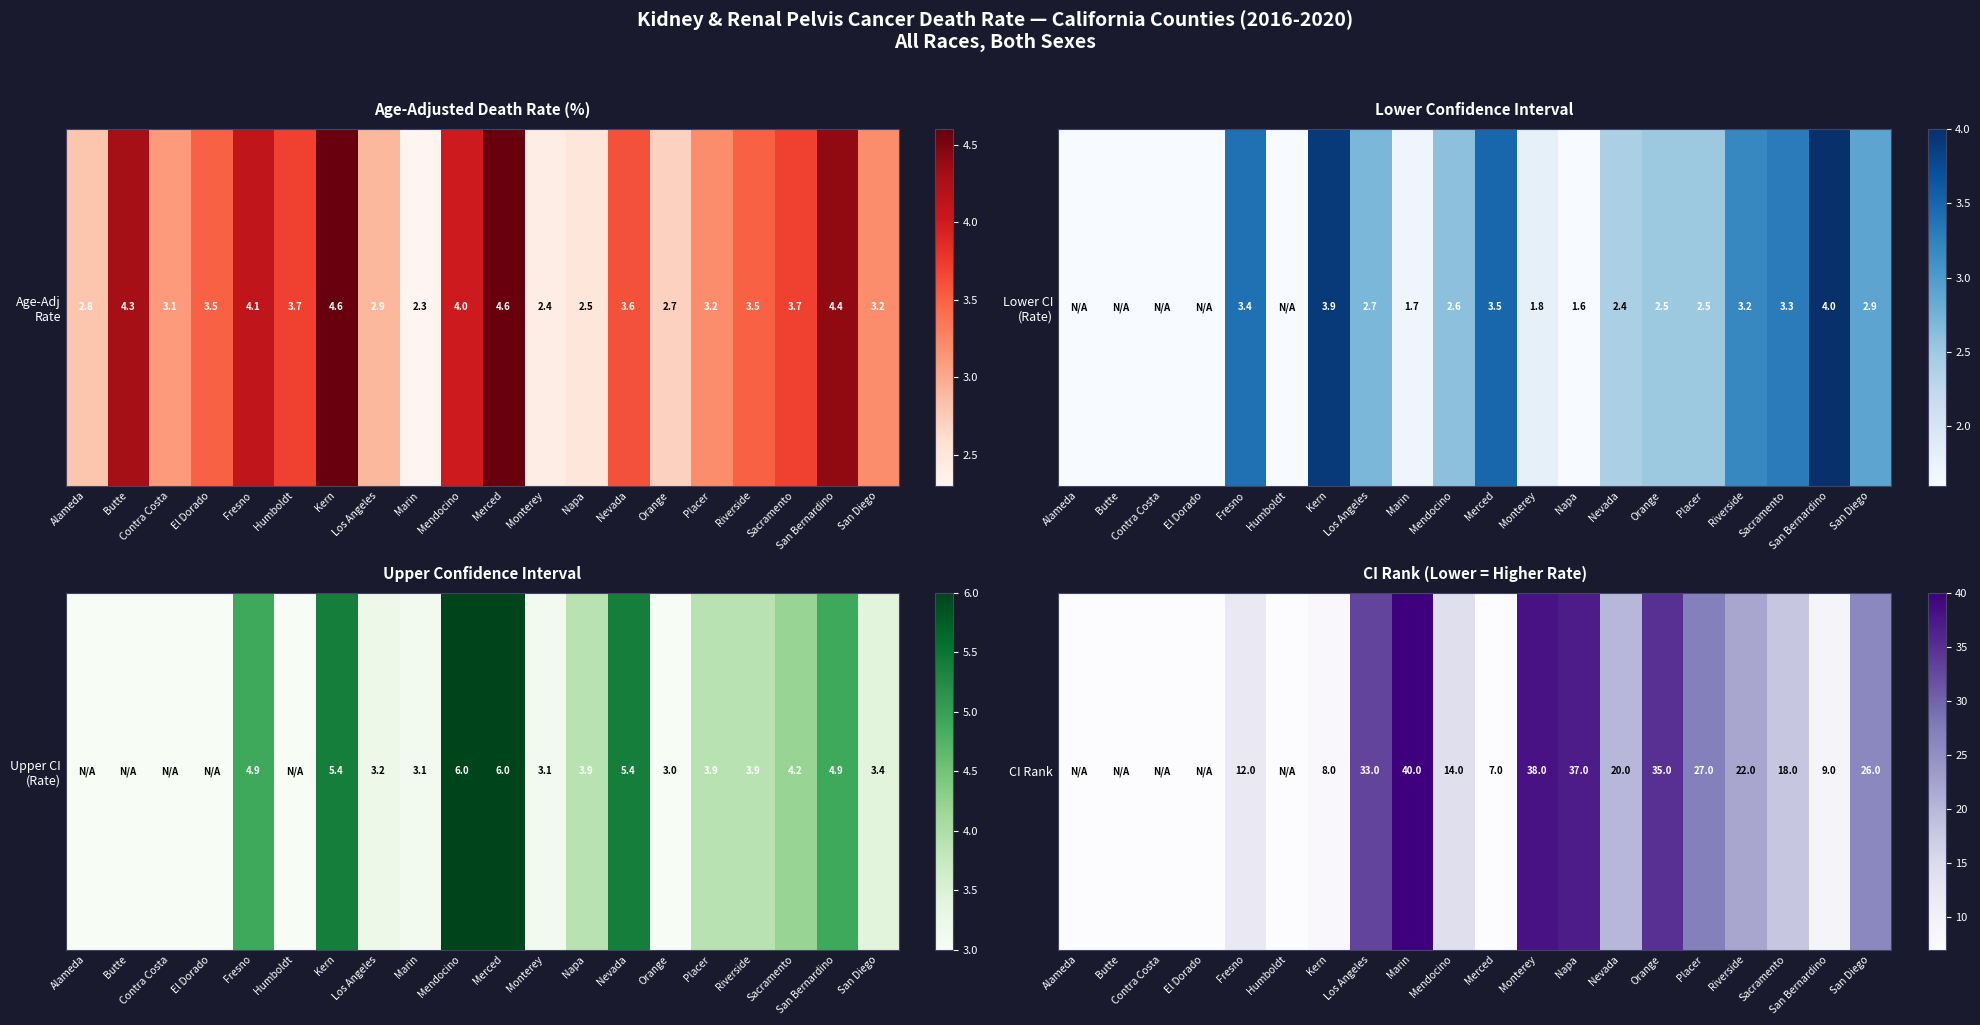

Reading left to right, extract all data points from this chart.

0	0	0	0	12	0	8	33	40	14	7	38	37	20	35	27	22	18	9	26